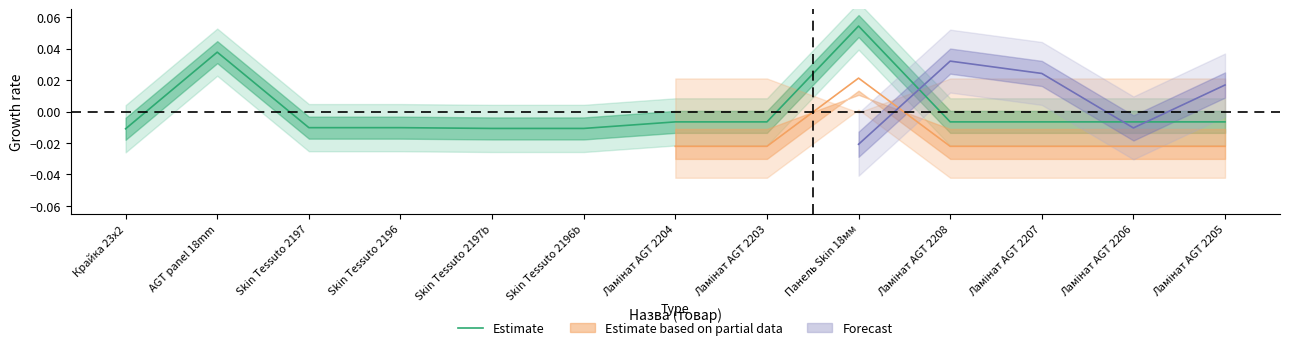

How many negative values are there?

11